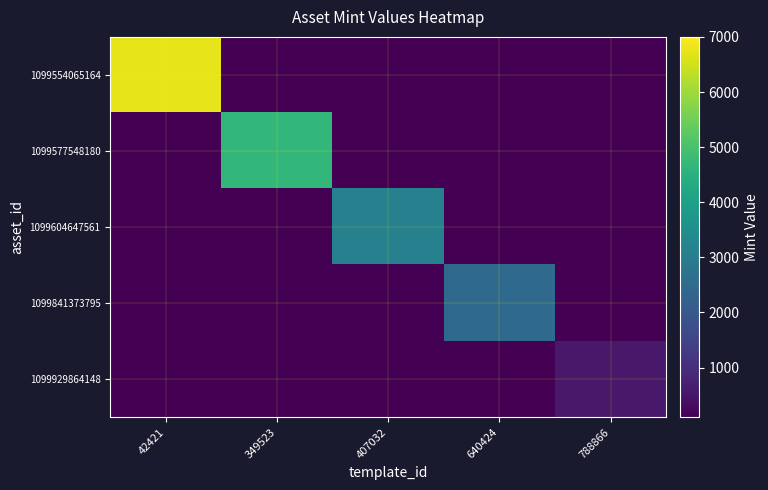

Rank the series by their maximum value, from lowest to highest.

1099929864148, 1099841373795, 1099604647561, 1099577548180, 1099554065164